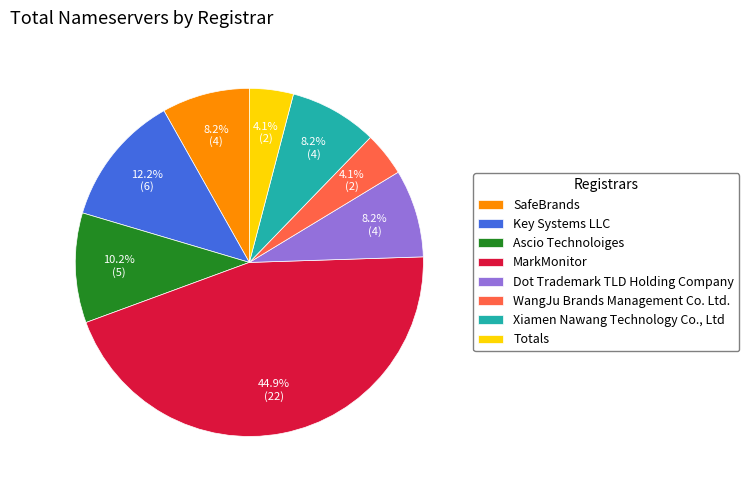

Does Key Systems LLC account for over 50% of the chart?

No